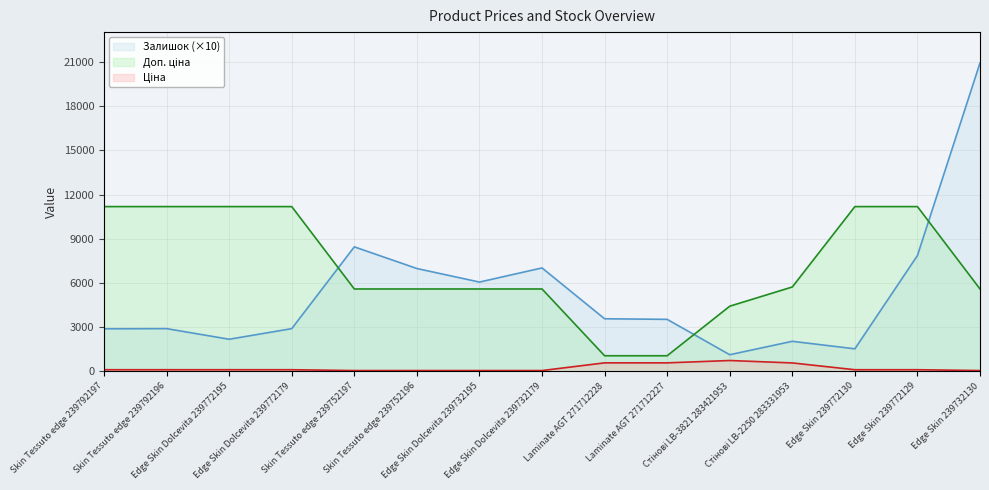

The value of Доп. ціна at Стінові LB-3821 283421953 is 4423.0. True or false?

True